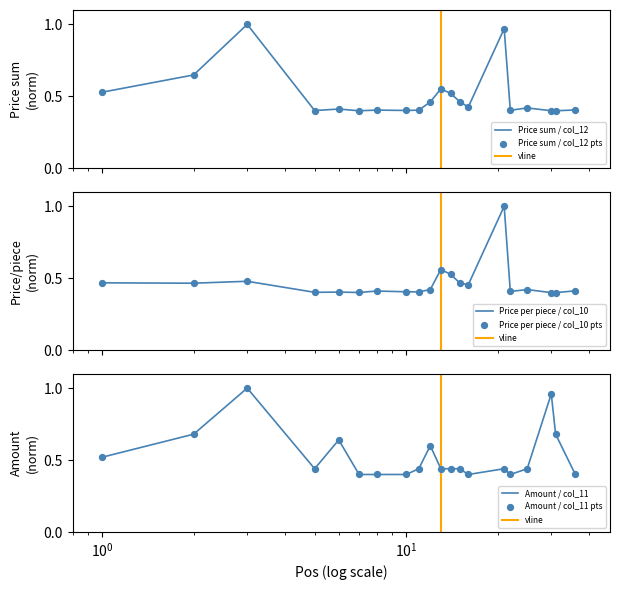

At which category is the sum across all series the highest?

3